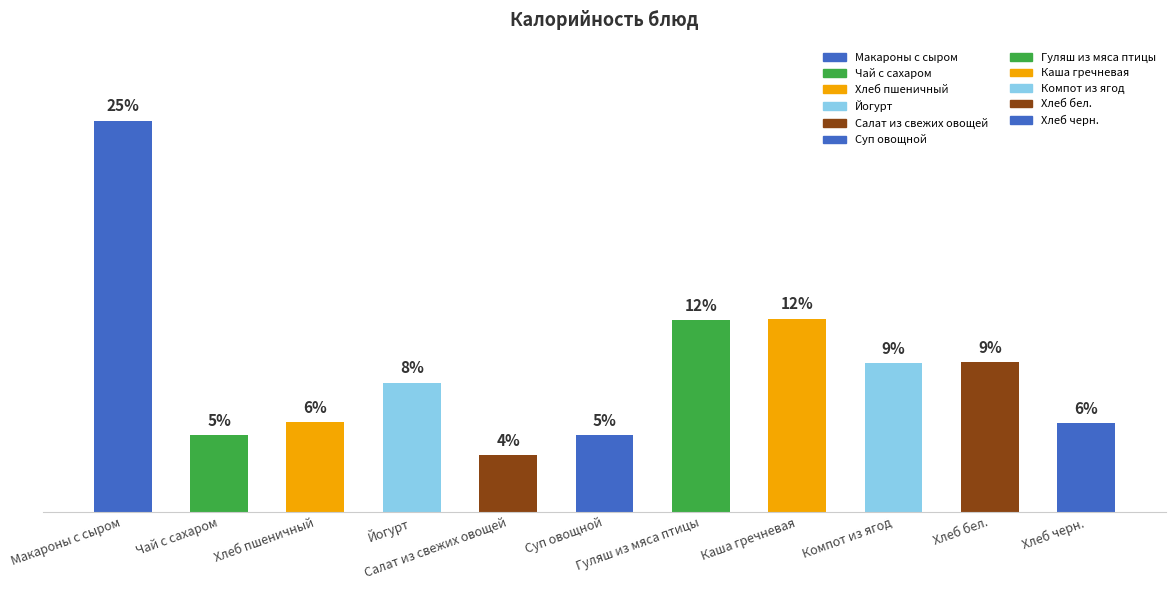

List the labels in order of value, largest first.

Макароны с сыром, Каша гречневая, Гуляш из мяса птицы, Хлеб бел., Компот из ягод, Йогурт, Хлеб пшеничный, Хлеб черн., Чай с сахаром, Суп овощной, Салат из свежих овощей